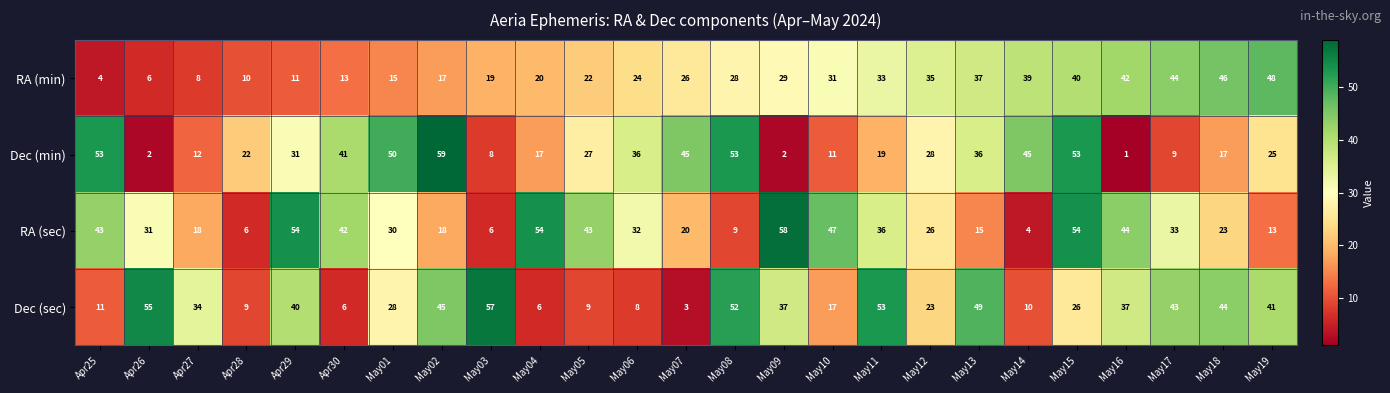

At May08, list the series in order from smallest to largest.

RA (sec), RA (min), Dec (sec), Dec (min)